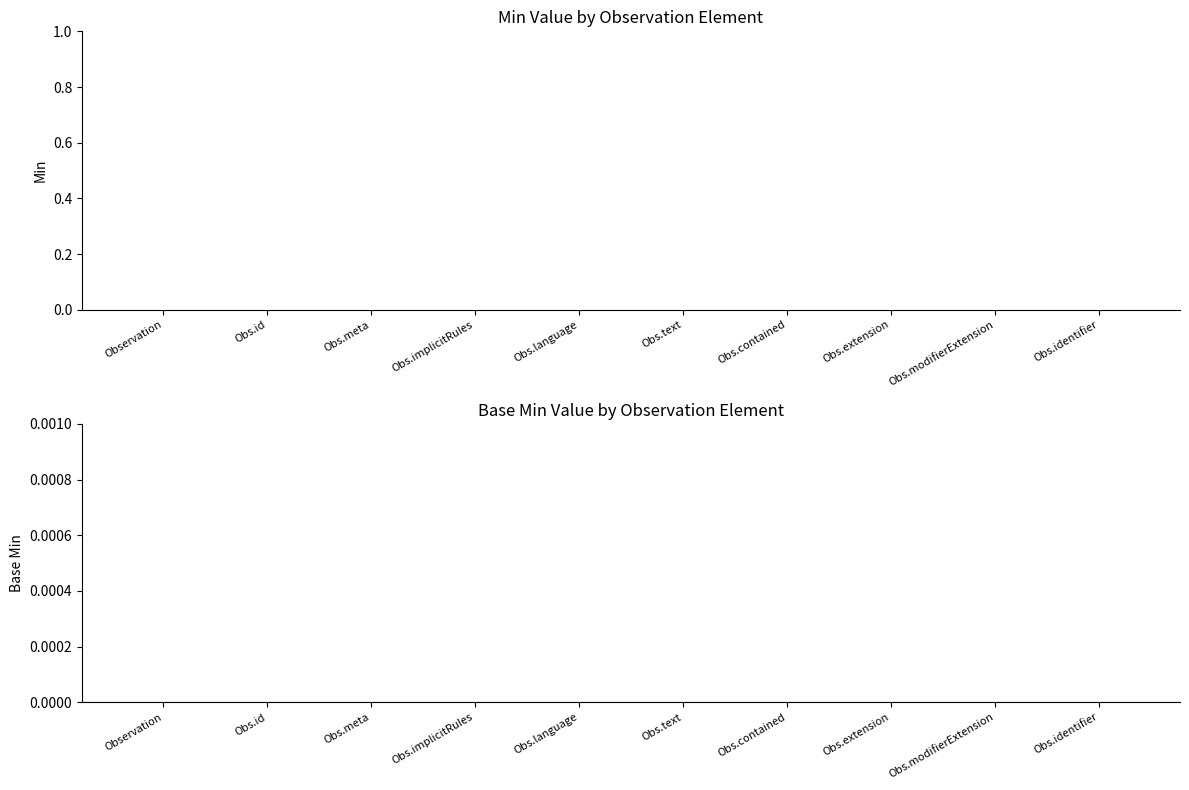

The value of Base Min at Observation.code is 1. True or false?

False